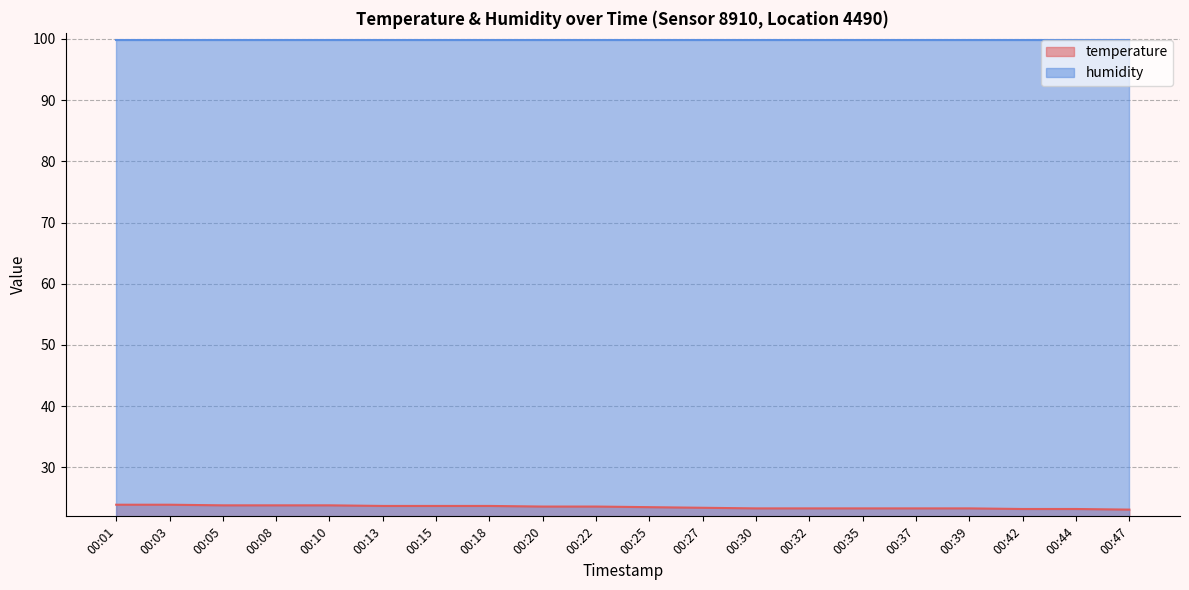

List the labels in order of value, largest first.

00:01, 00:03, 00:05, 00:08, 00:10, 00:13, 00:15, 00:18, 00:20, 00:22, 00:25, 00:27, 00:30, 00:32, 00:35, 00:37, 00:39, 00:42, 00:44, 00:47